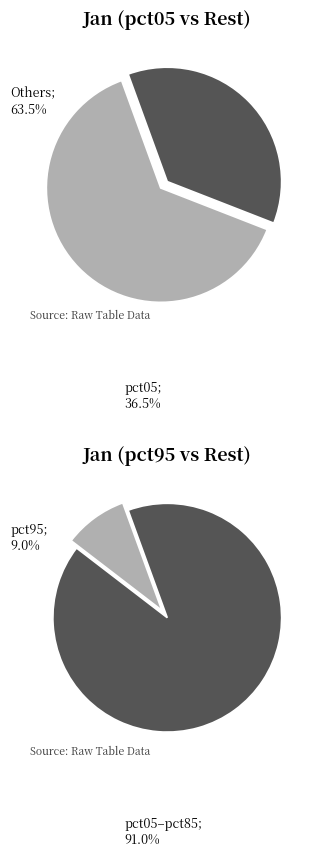

What percentage do pct85 and pct05 together represent?

42.0%